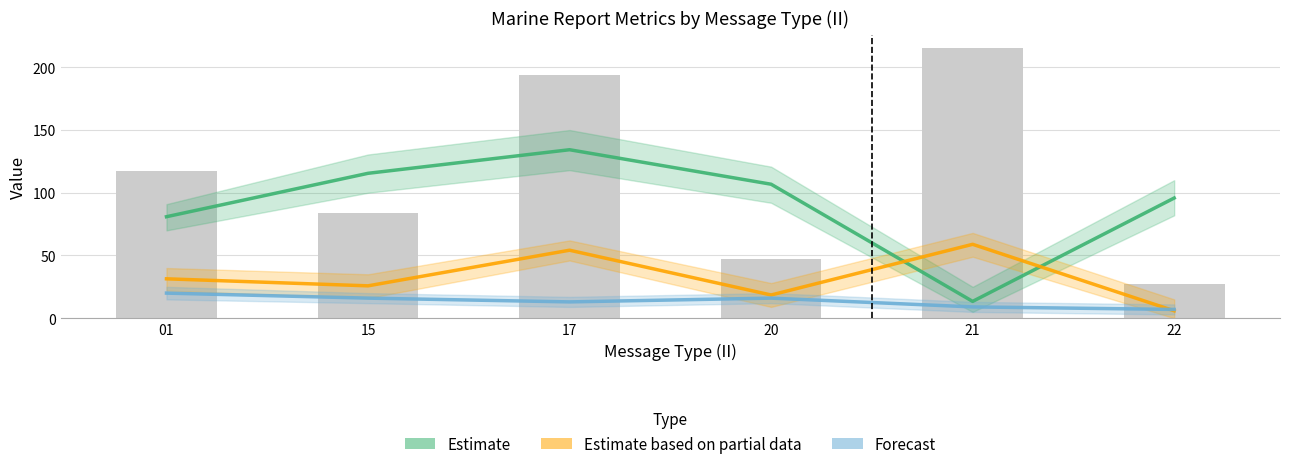

Which series has the largest range (max minus min)?

Estimate